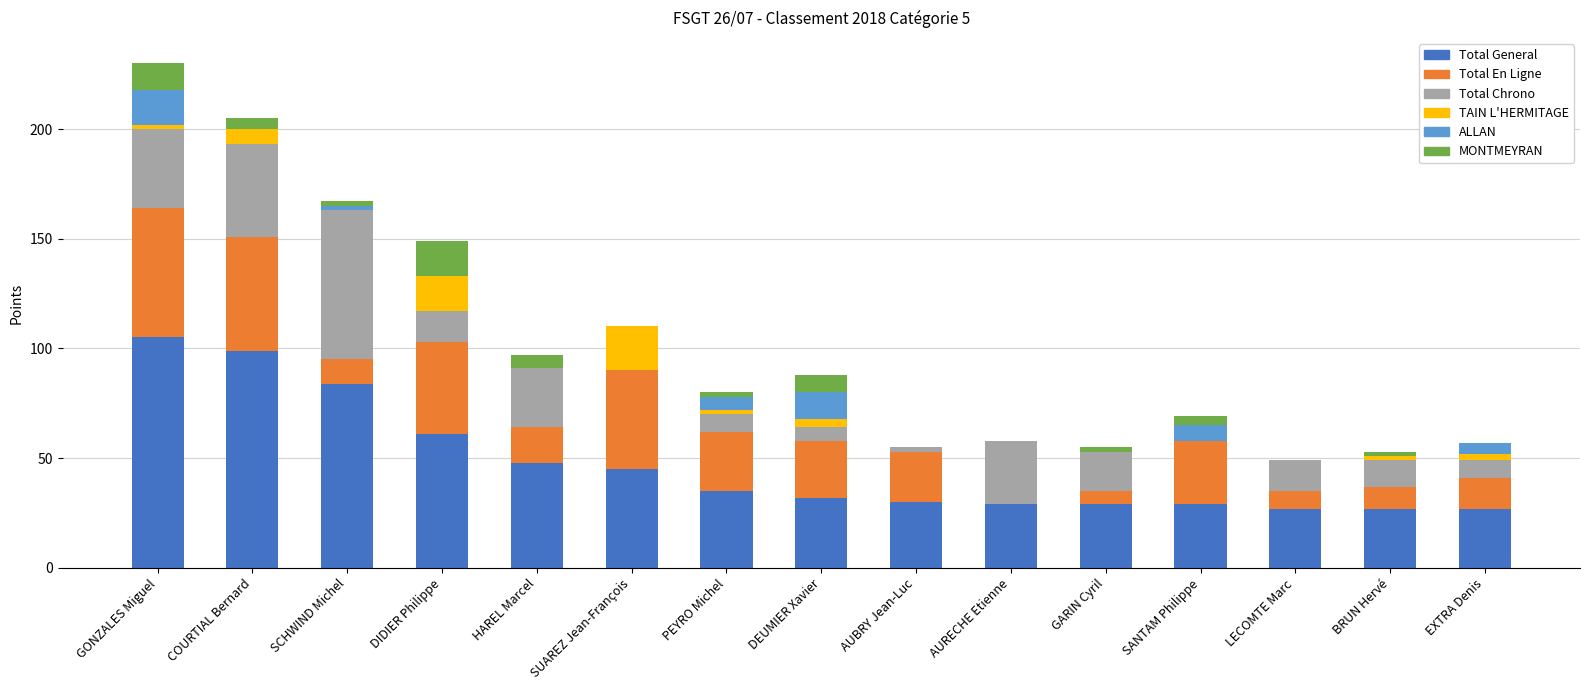

Is it true that Total General equals 84 at SCHWIND Michel?

True